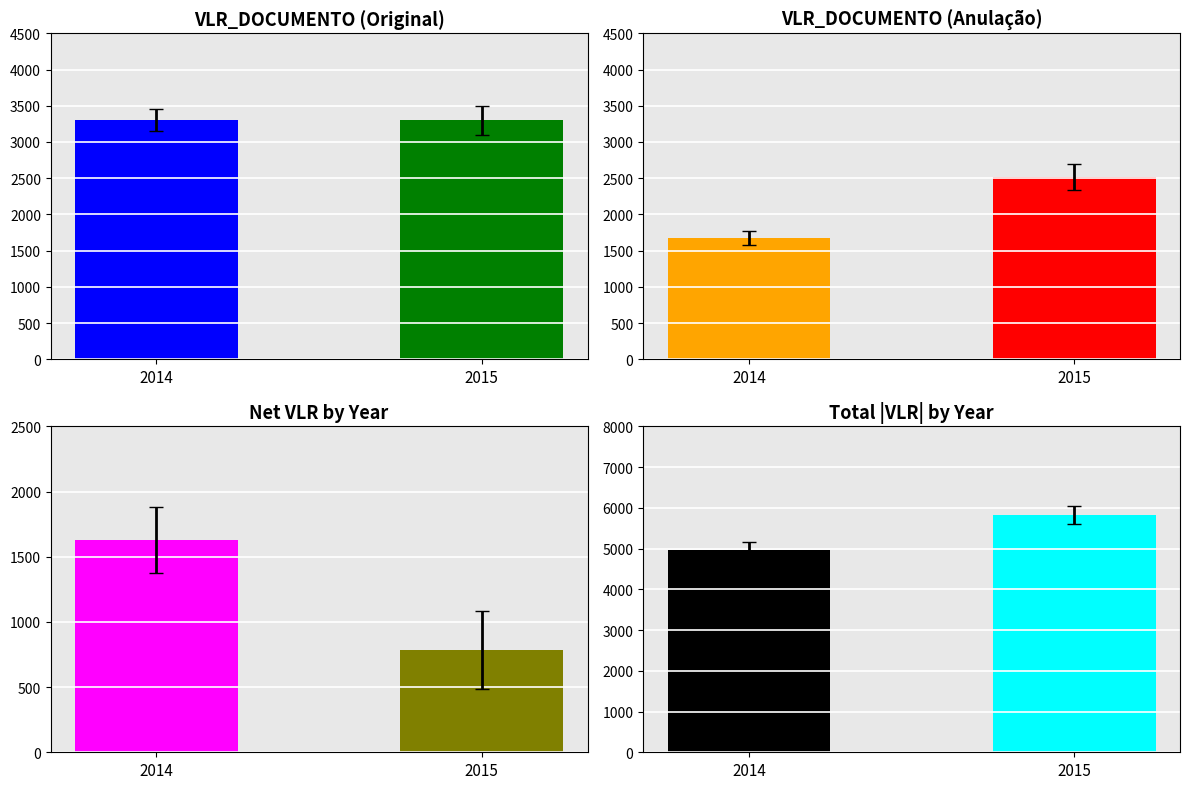

Which category has the highest value in the Original series?

2014